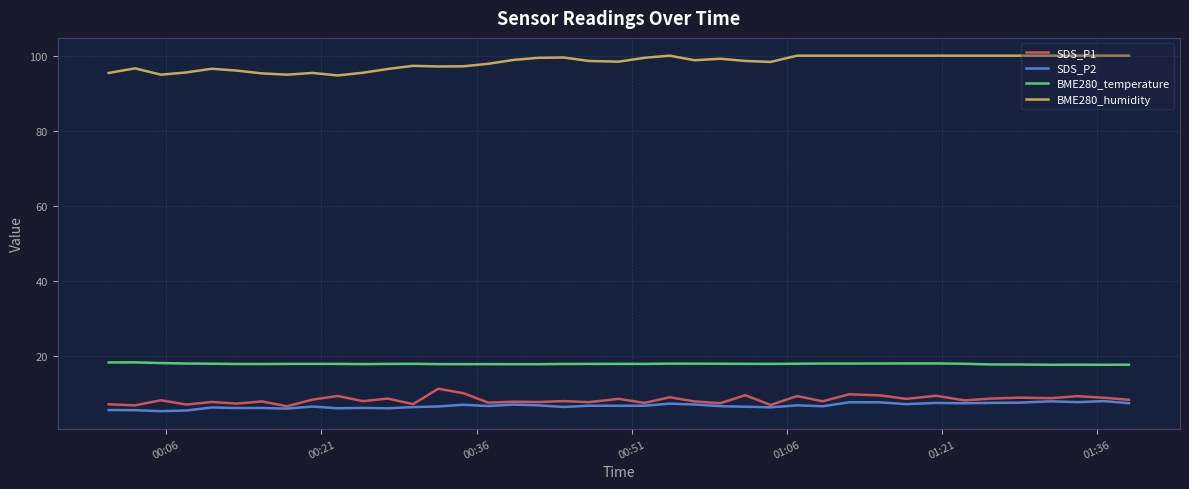

What is the greatest value displayed?

100.0